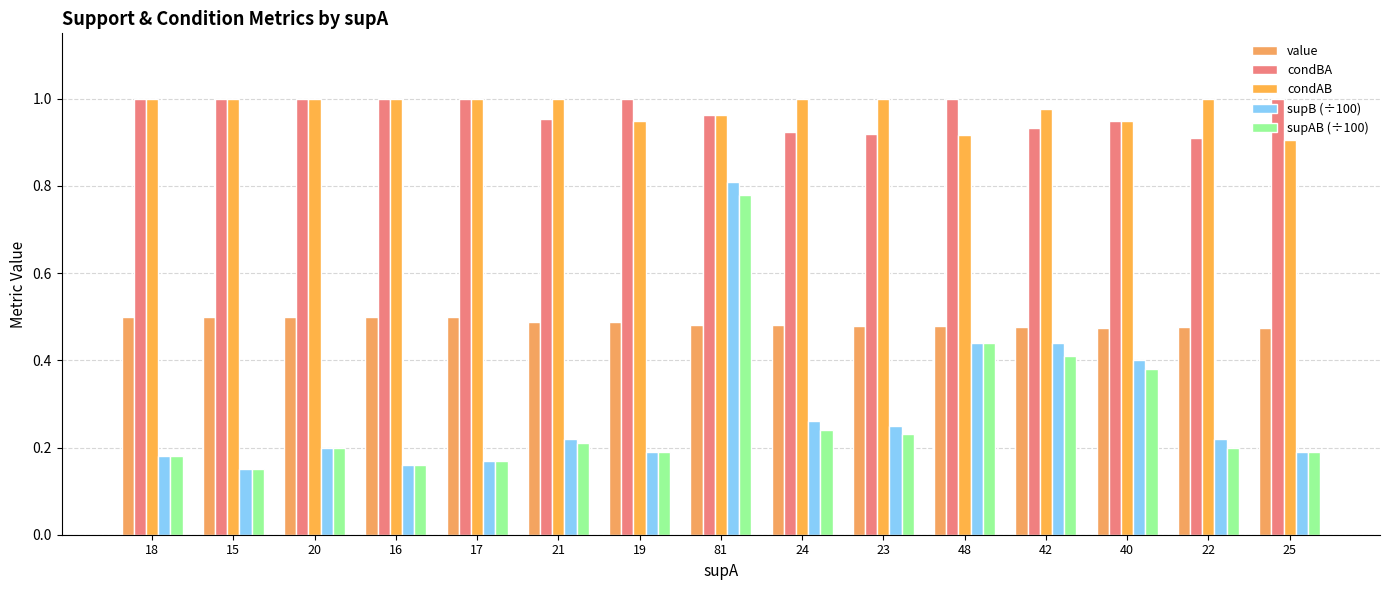

Rank the categories by supB (÷100) value from lowest to highest.

15, 16, 17, 18, 19, 25, 20, 21, 22, 23, 24, 40, 48, 42, 81